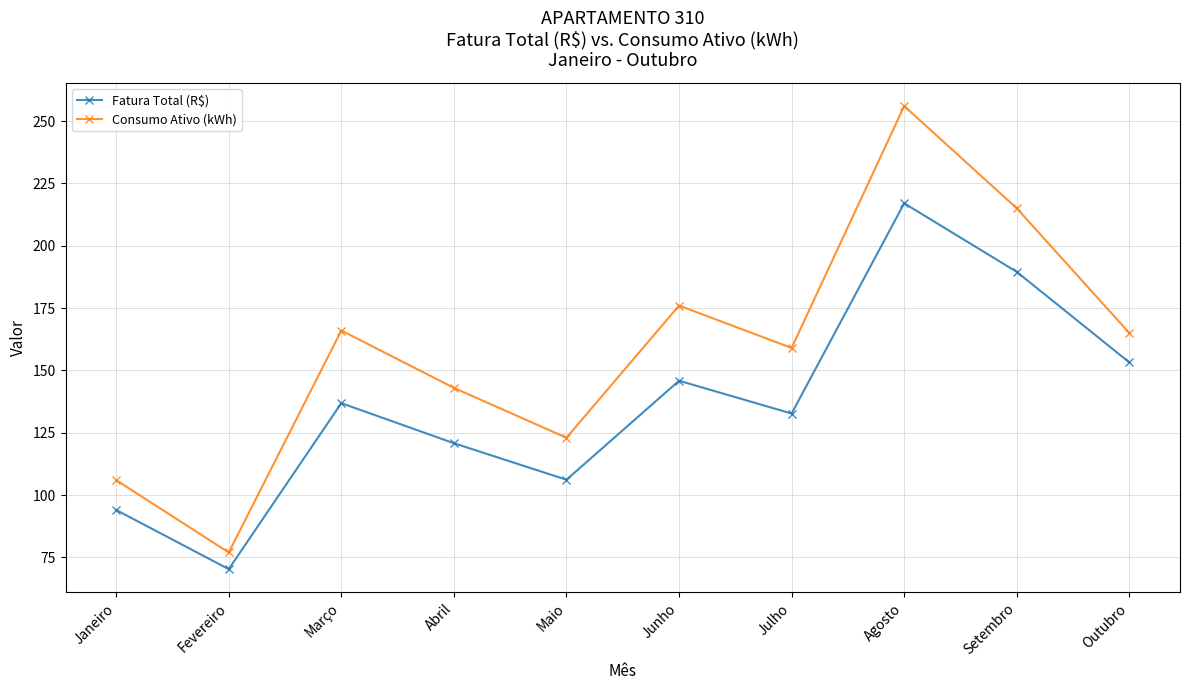

True or false: Consumo Ativo (kWh) and Fatura Total (R$) cross at least once.

False